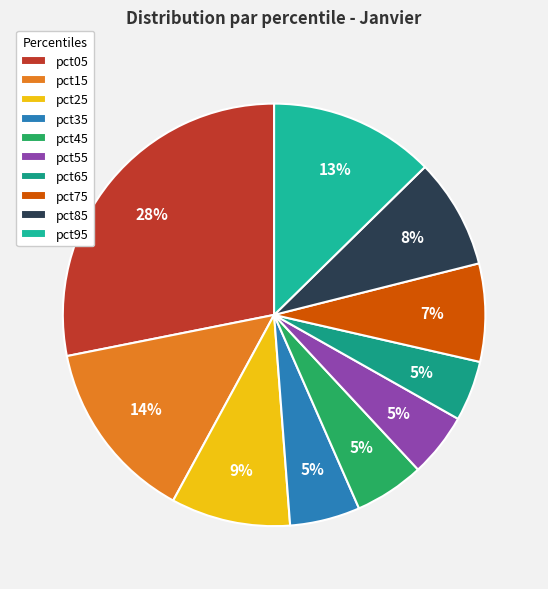

What is the smallest slice in the pie chart?

pct65